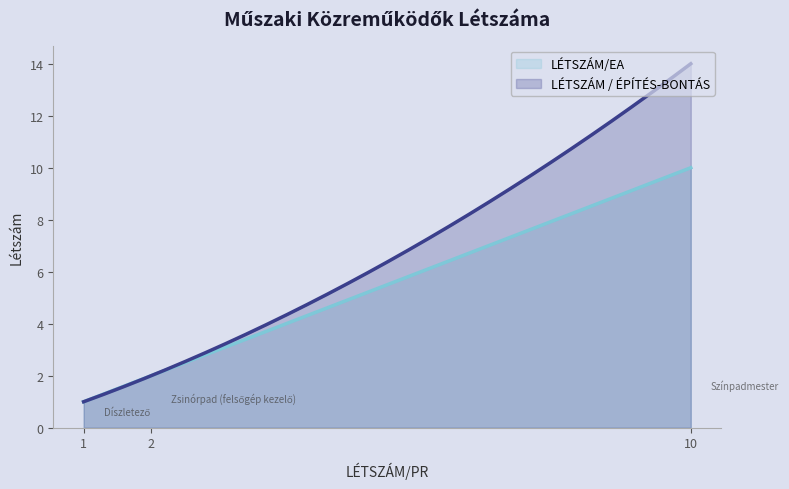

Is it true that LÉTSZÁM / ÉPÍTÉS-BONTÁS equals 7 at Díszletező?

False